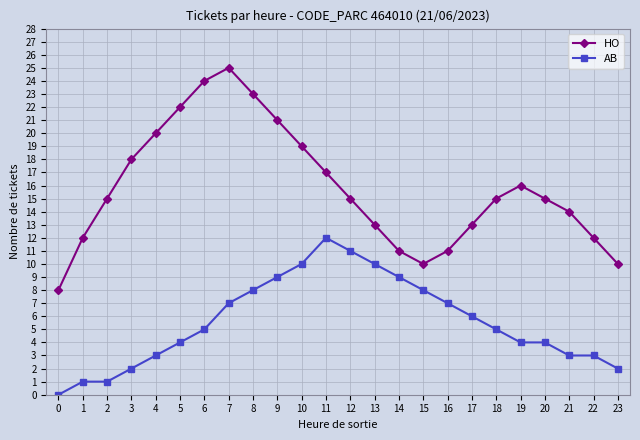

At which label is HO closest to 16?

19